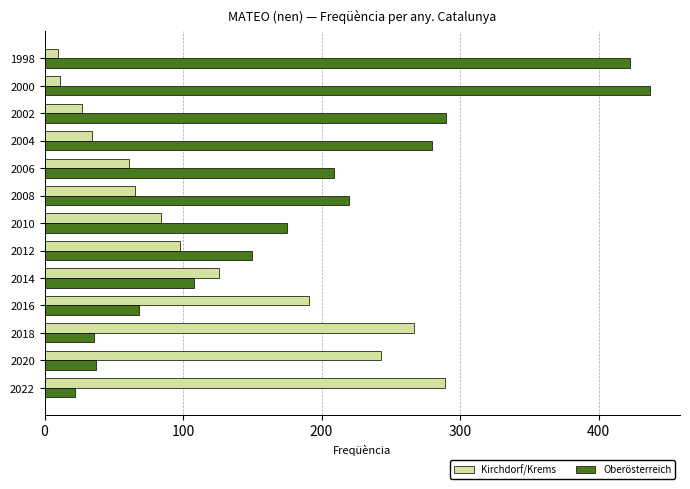

What is the sum of all Oberösterreich values?

2455